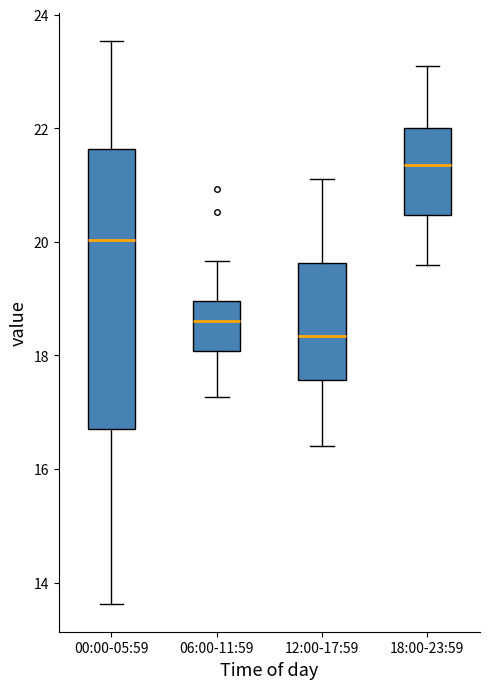

Which box has the lowest median line?

12:00-17:59